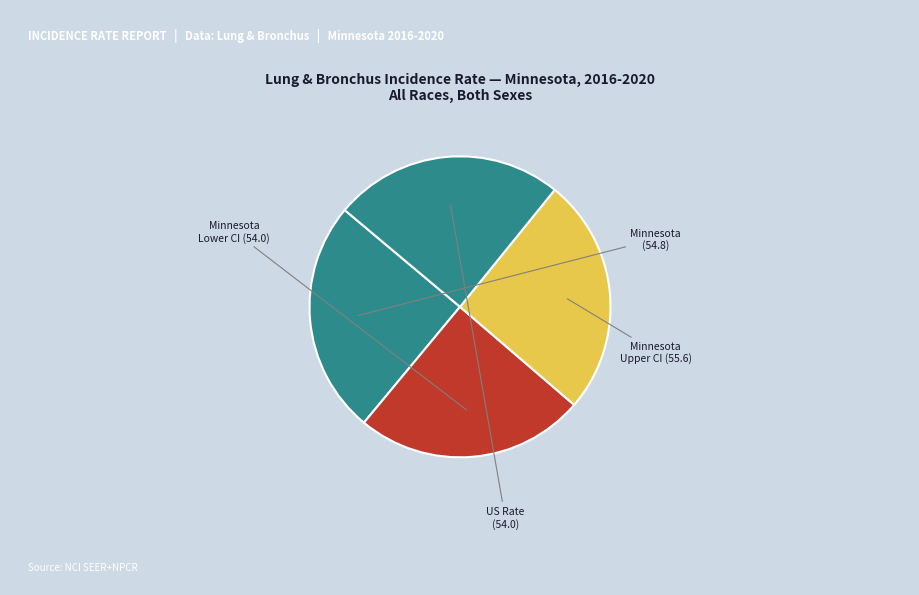

Does any single category account for the majority?

No